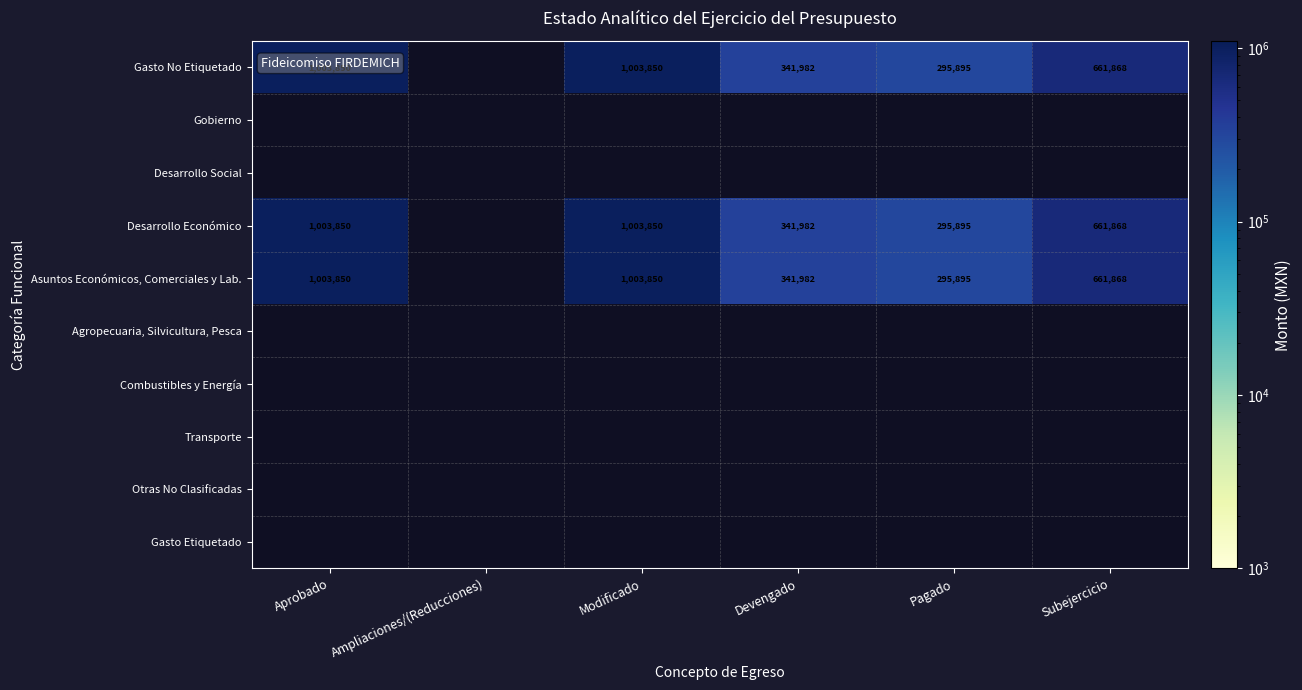

The value of Gasto No Etiquetado at Aprobado is 1003850. True or false?

True